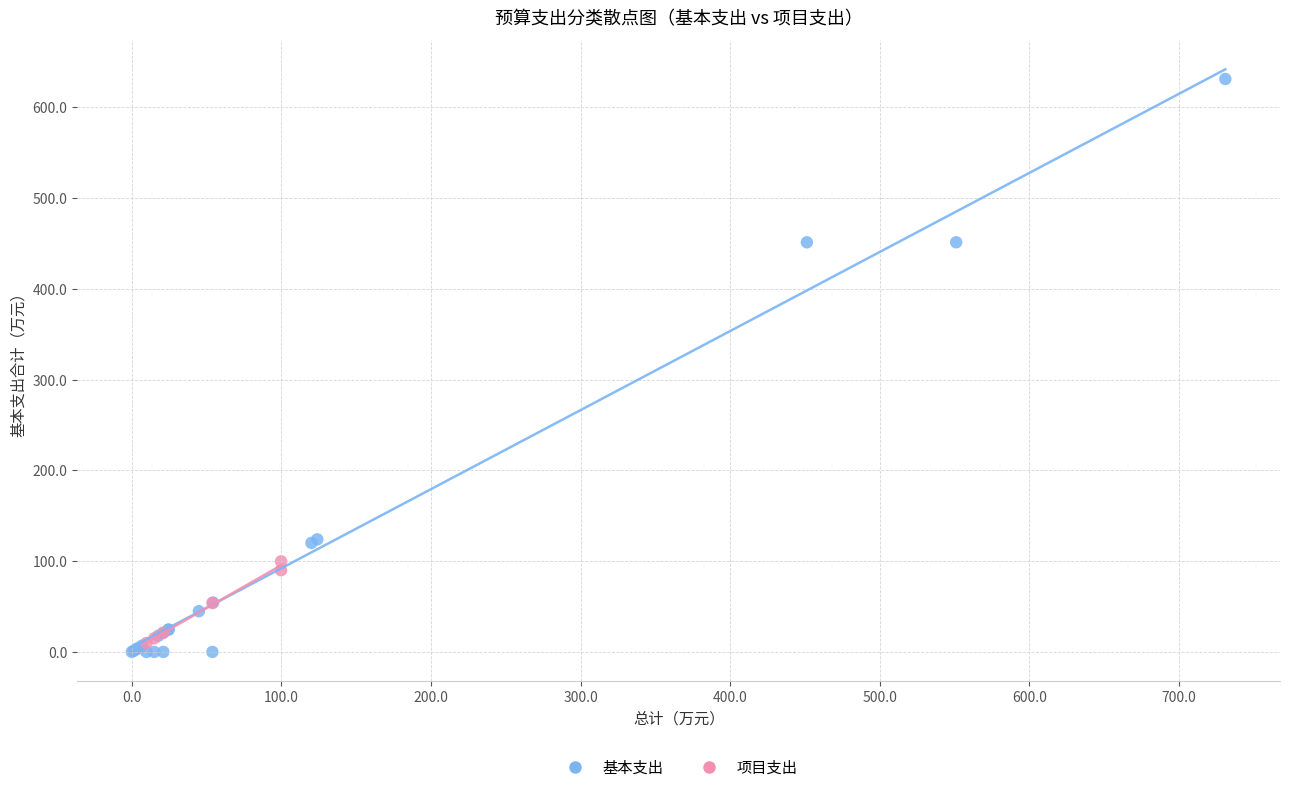

Which series has the widest spread of Y values?

基本支出